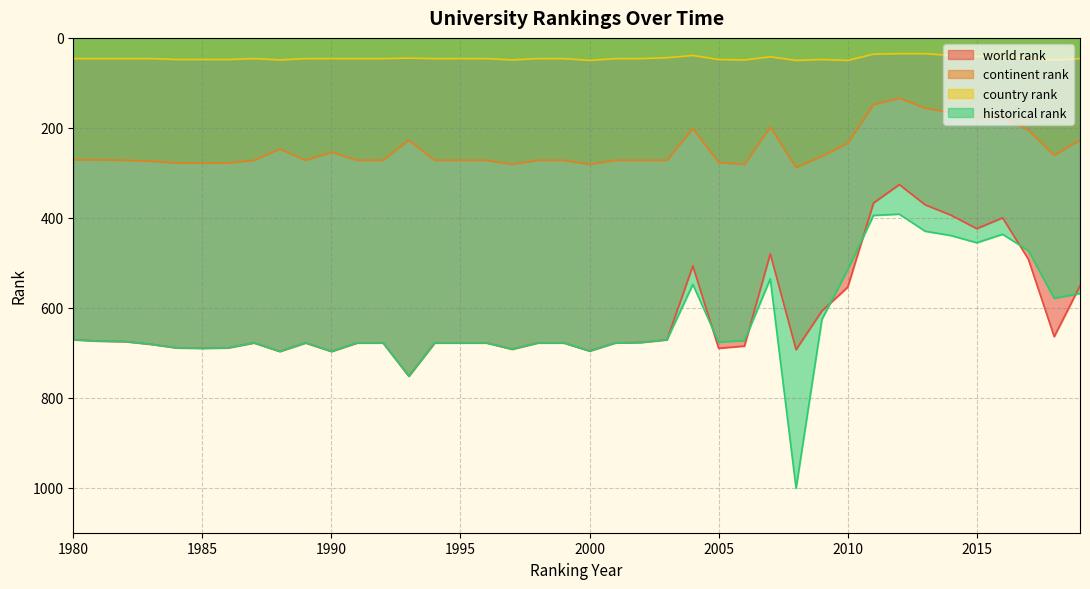

Which series has the largest range (max minus min)?

historical rank